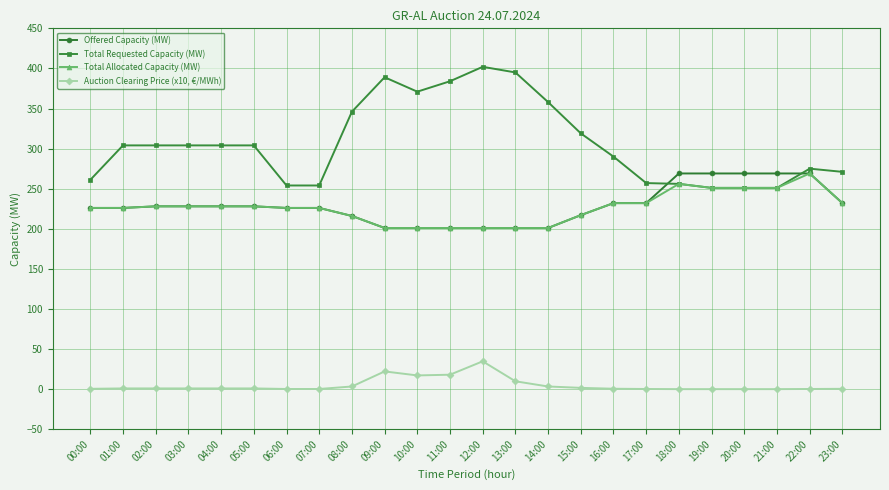

True or false: Auction Clearing Price (x10, €/MWh) and Total Allocated Capacity (MW) cross at least once.

False